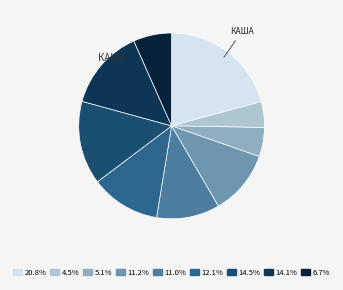

Does any single category account for the majority?

No